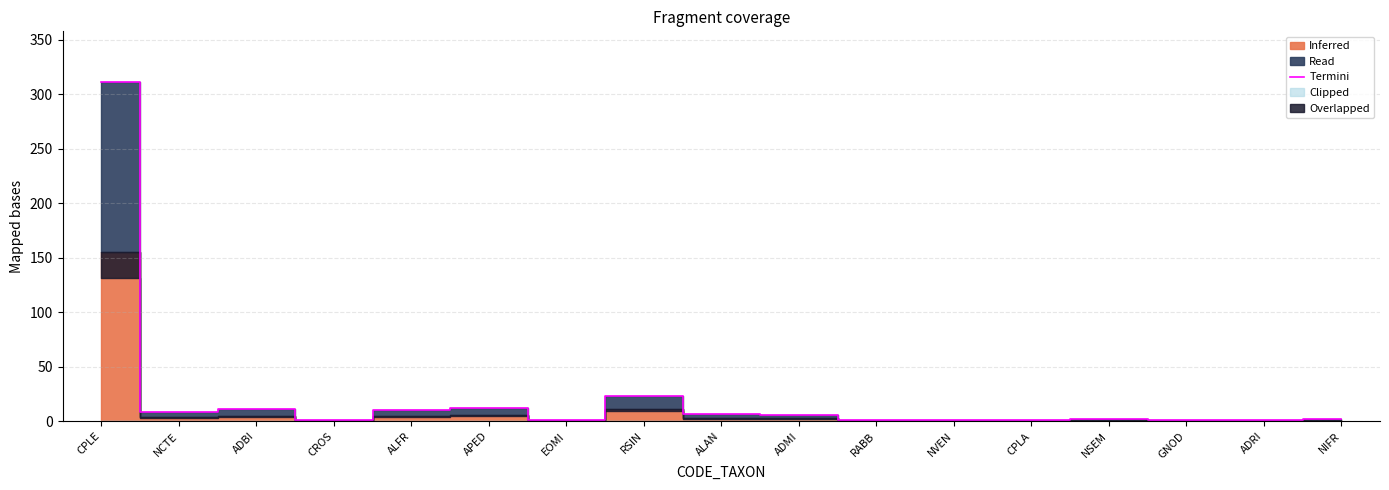

What is the sum of the values at EOMI and ALFR?

11